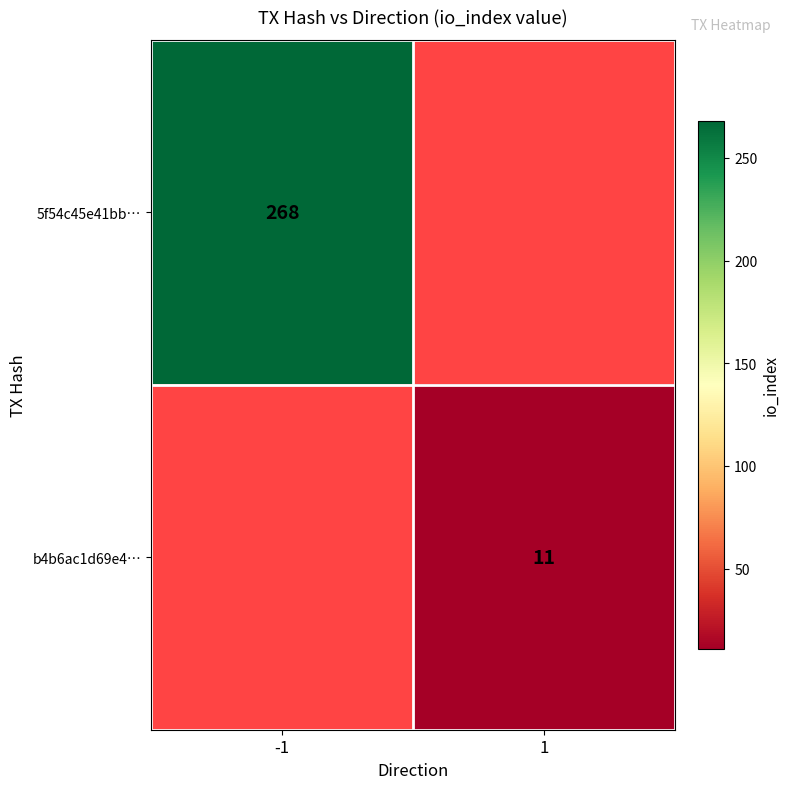

Is it true that 5f54c45e41bb… equals 67 at -1?

False